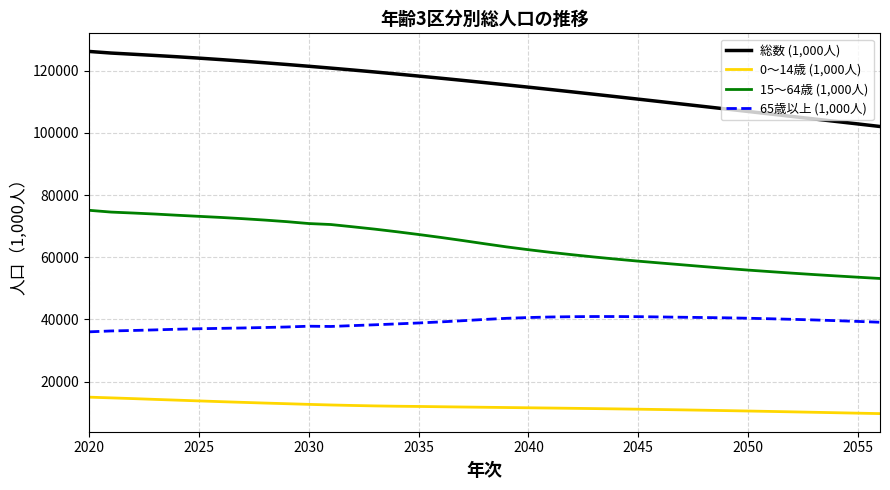

What is the sum of all 総数 (1,000人) values?

4269240.2